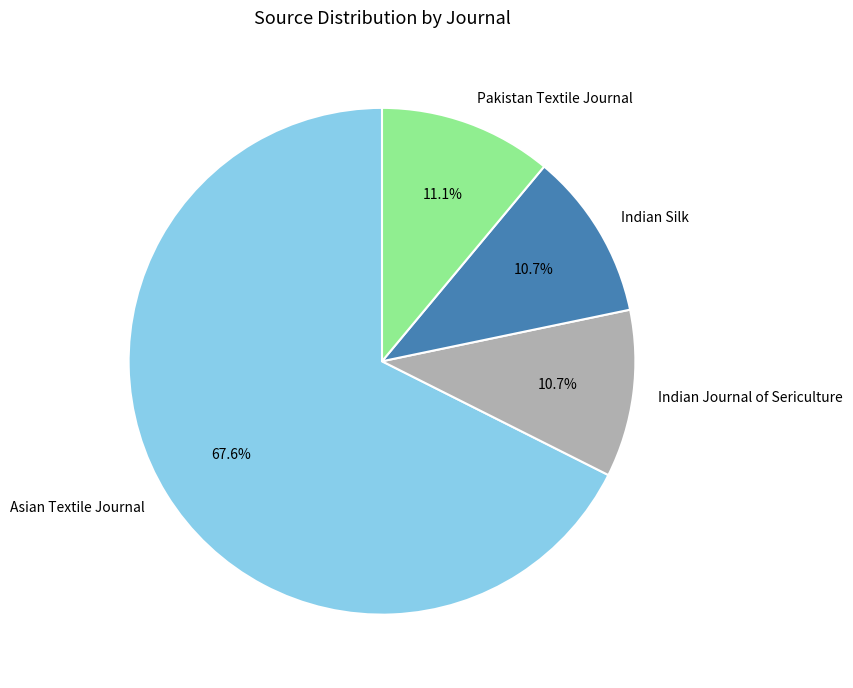

Is the sum of Asian Textile Journal and Pakistan Textile Journal greater than half?

Yes